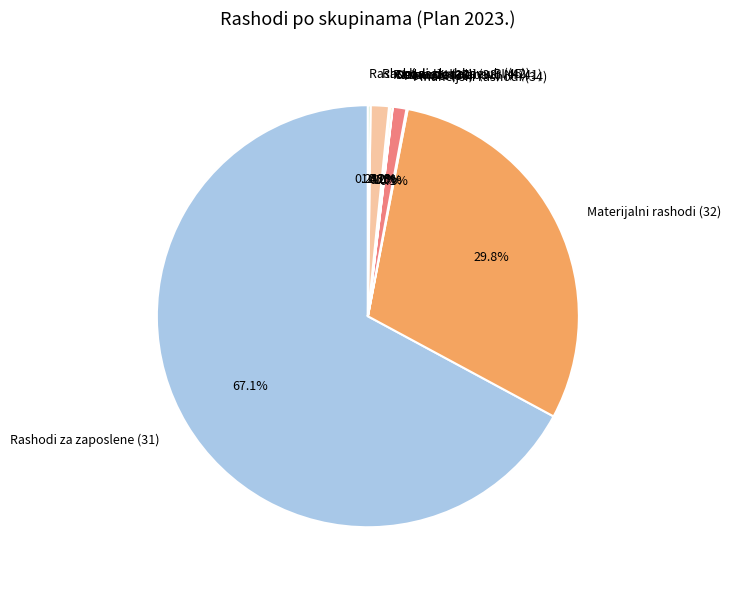

Is there any slice that represents more than half of the pie?

Yes